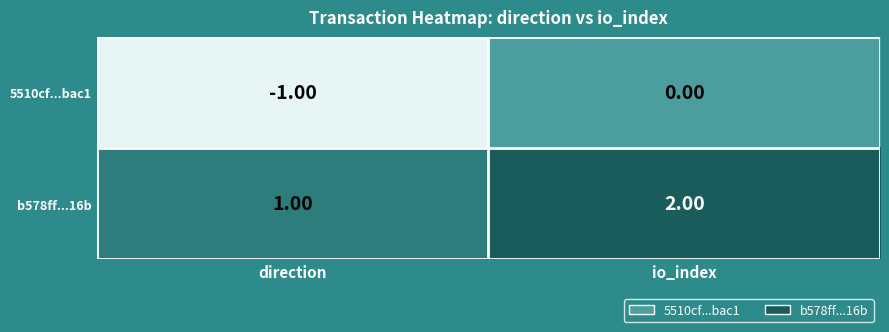

Where is 5510cf...bac1 nearest to the value 0?

io_index